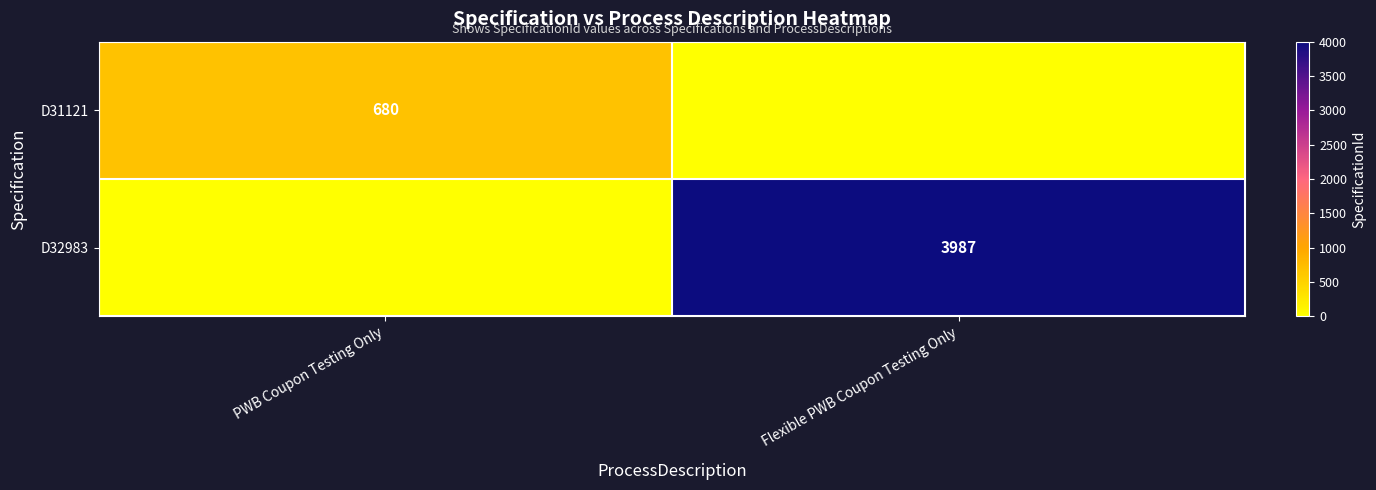

The value of D32983 at Flexible PWB Coupon Testing Only is 2788. True or false?

False